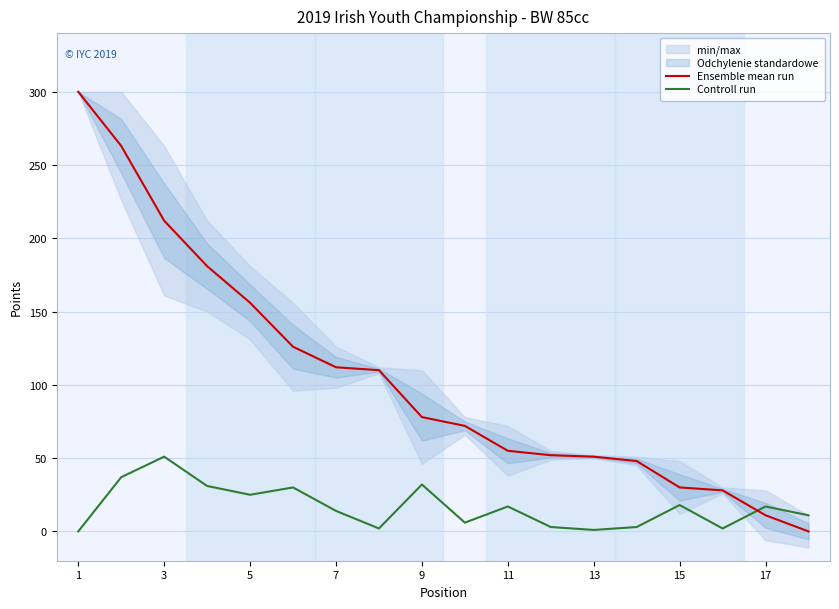

Is it true that Controll run equals 18 at 15?

True